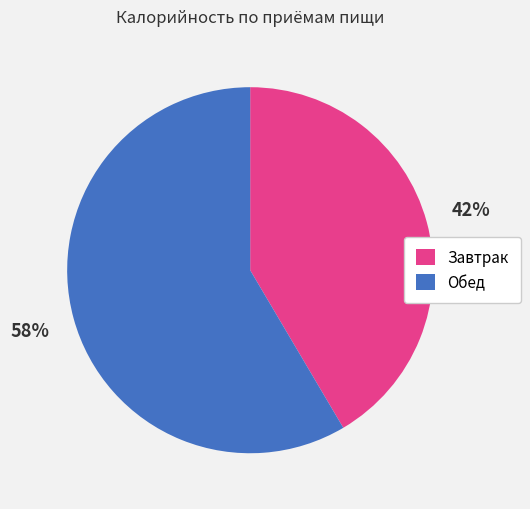

Which category has the smallest portion of the pie?

Завтрак